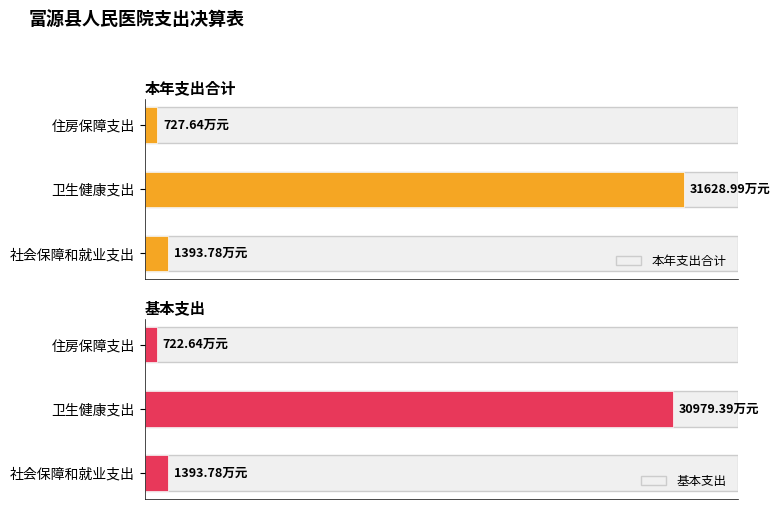

How many groups of bars are there?

3